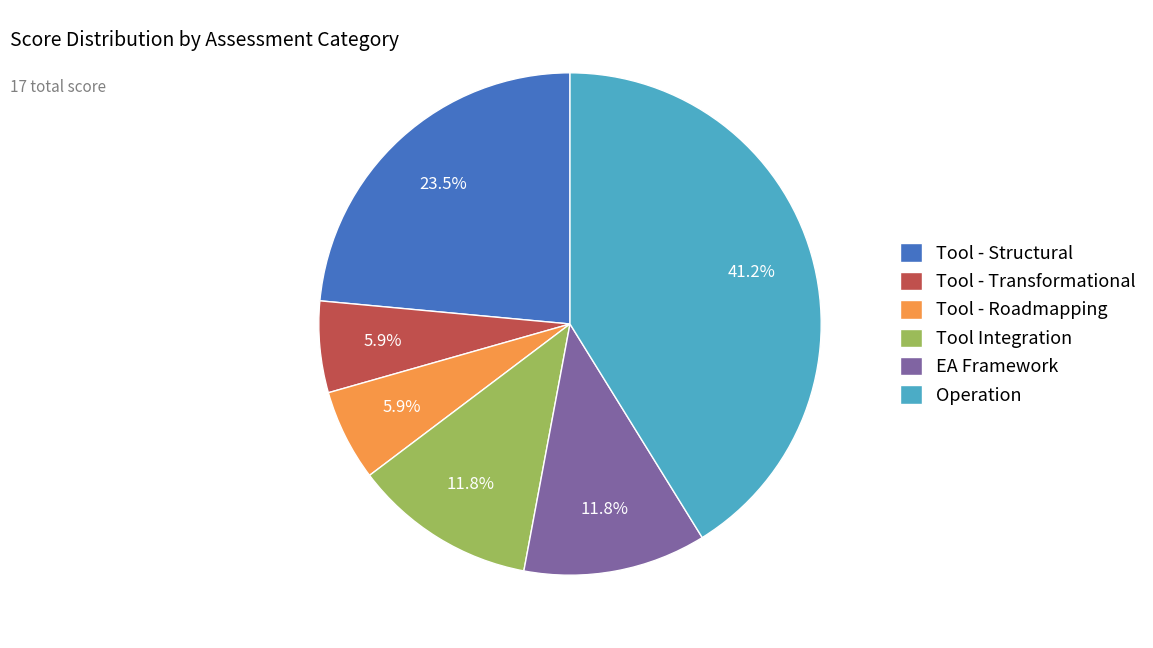

What percentage is NOT represented by Tool Integration?

88.2%